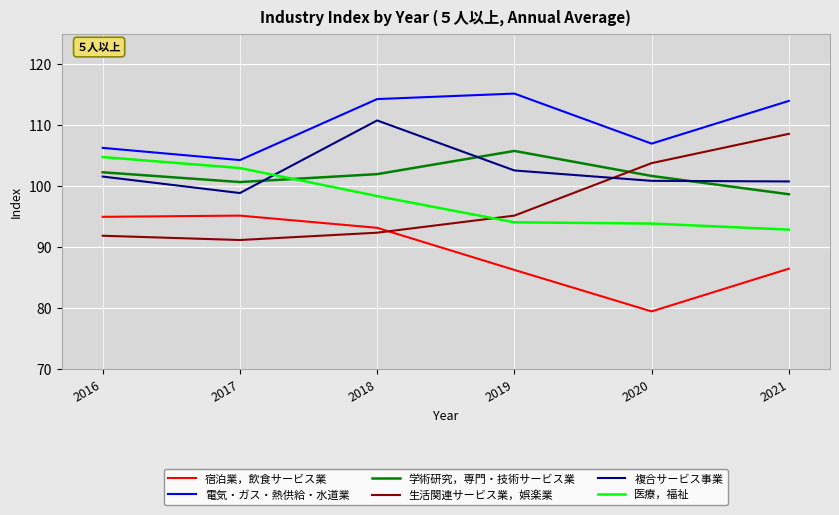

Between 2019 and 2021, which series saw the biggest shift?

生活関連サービス業，娯楽業